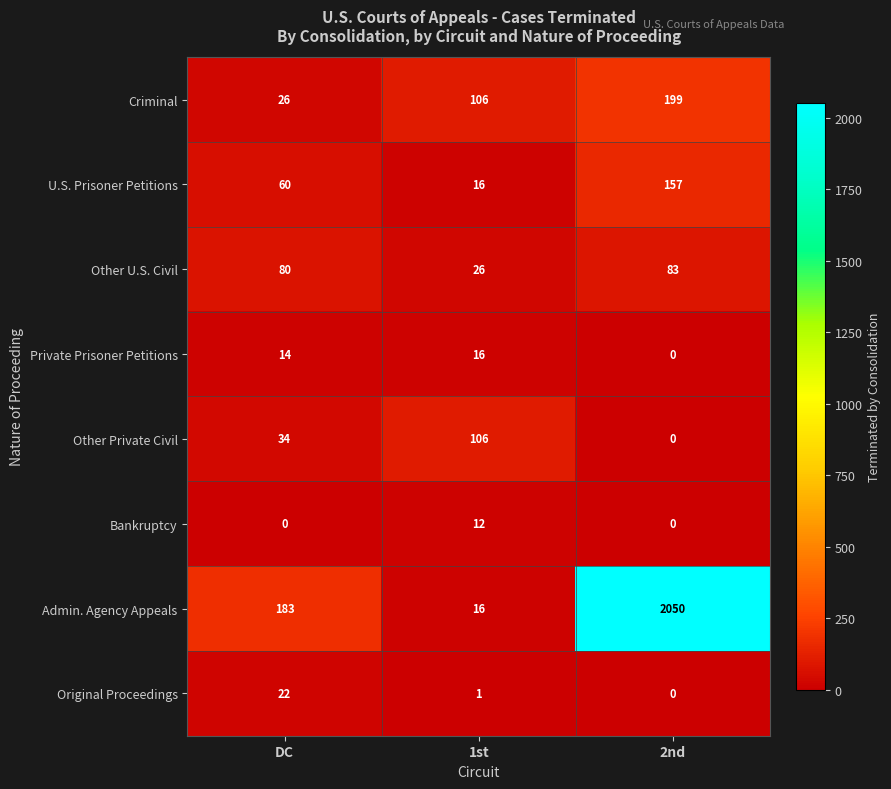

True or false: Other U.S. Civil has a value of 80 at DC.

True